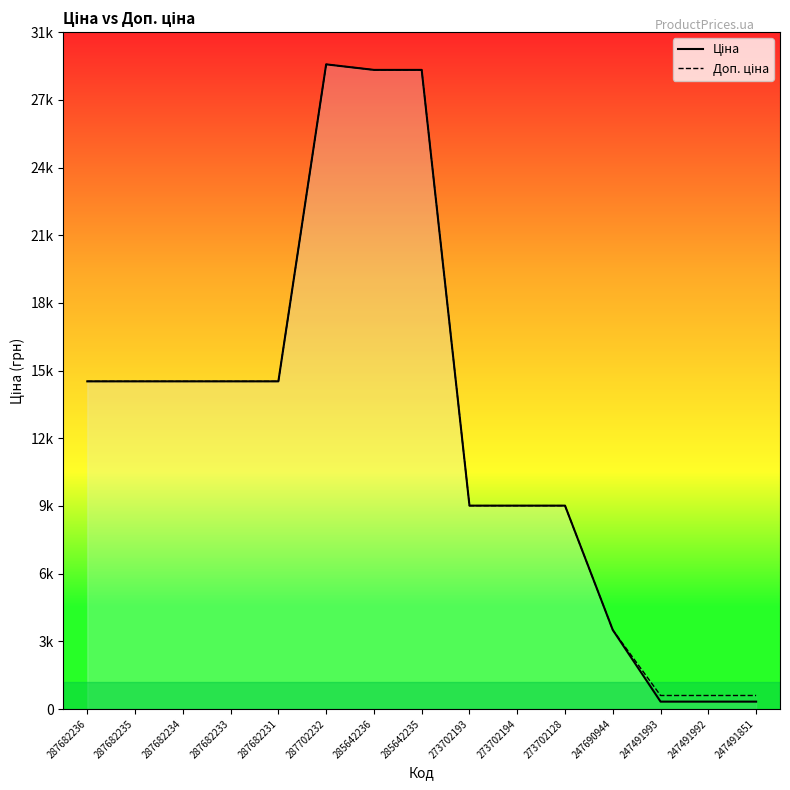

What is the label of the 3rd point from the left?

287682234